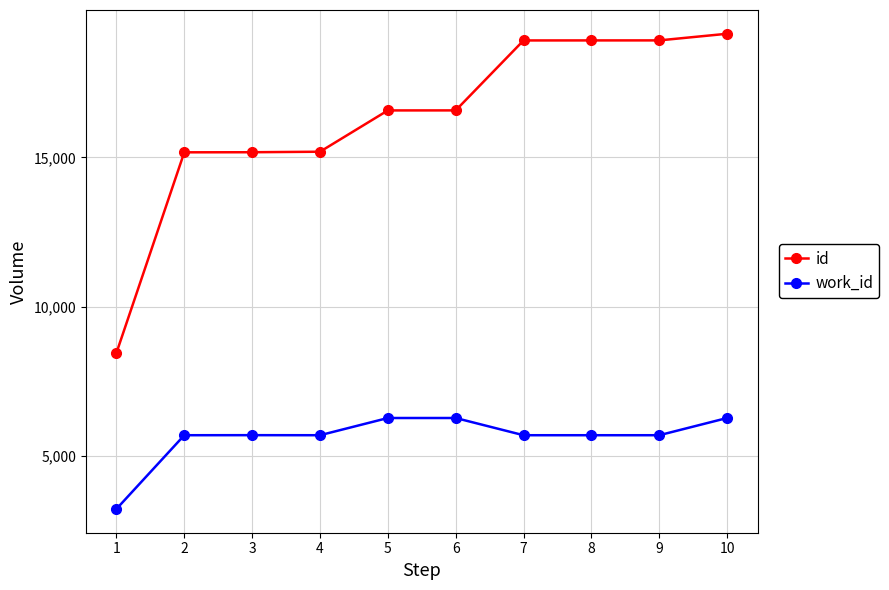

Is the value of work_id at 9 greater than the value of id at 3?

No